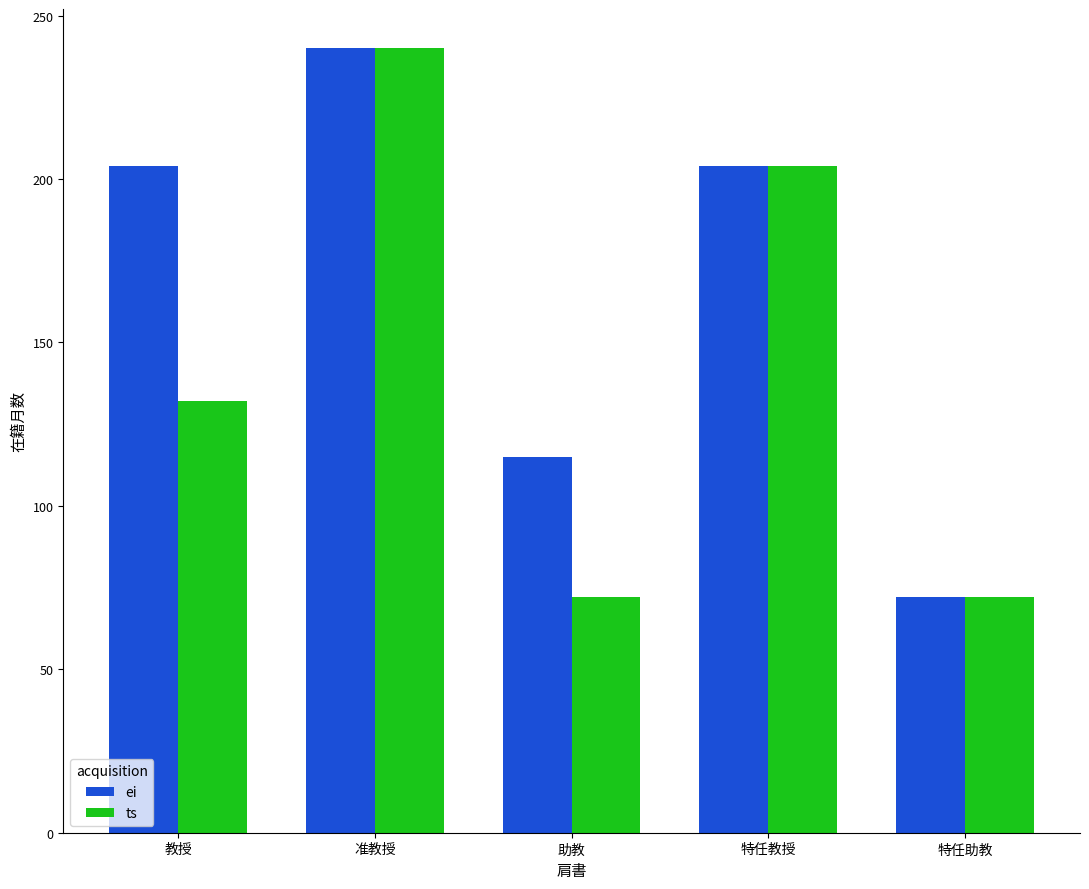

What is the greatest value displayed?

240